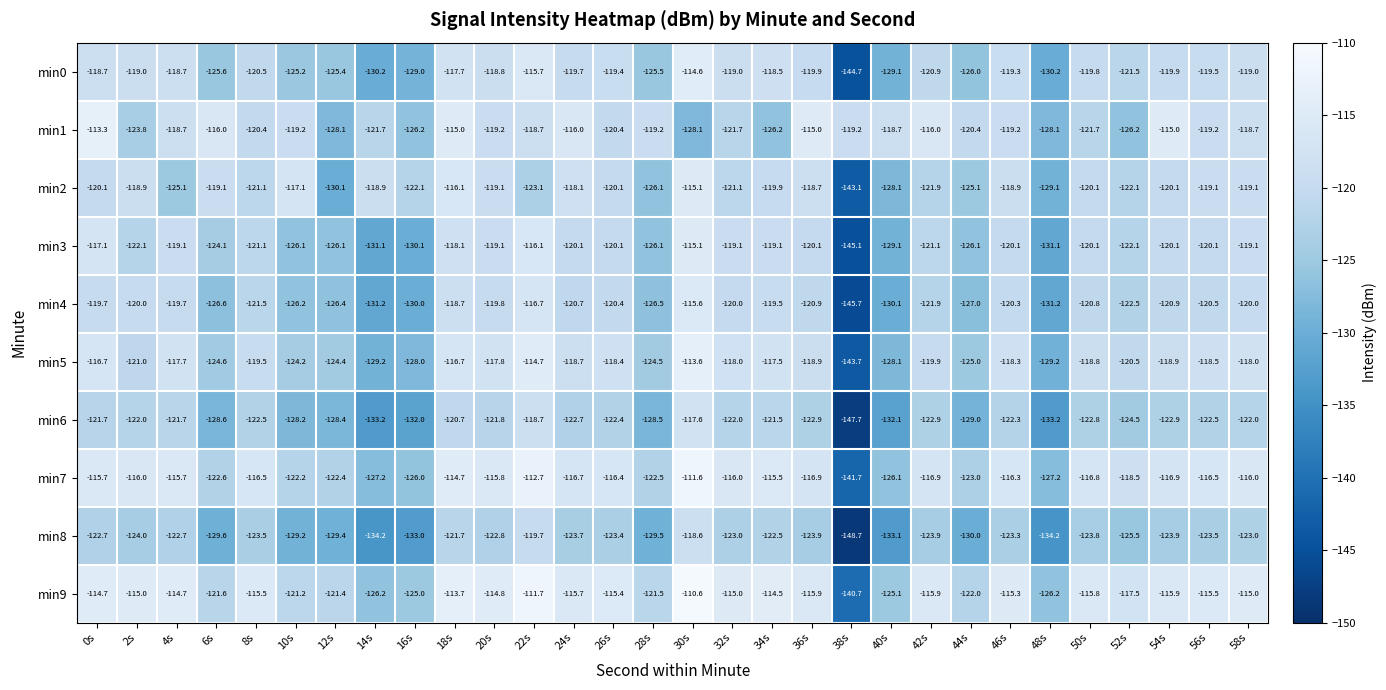

Where is min7 nearest to the value -126?

16s